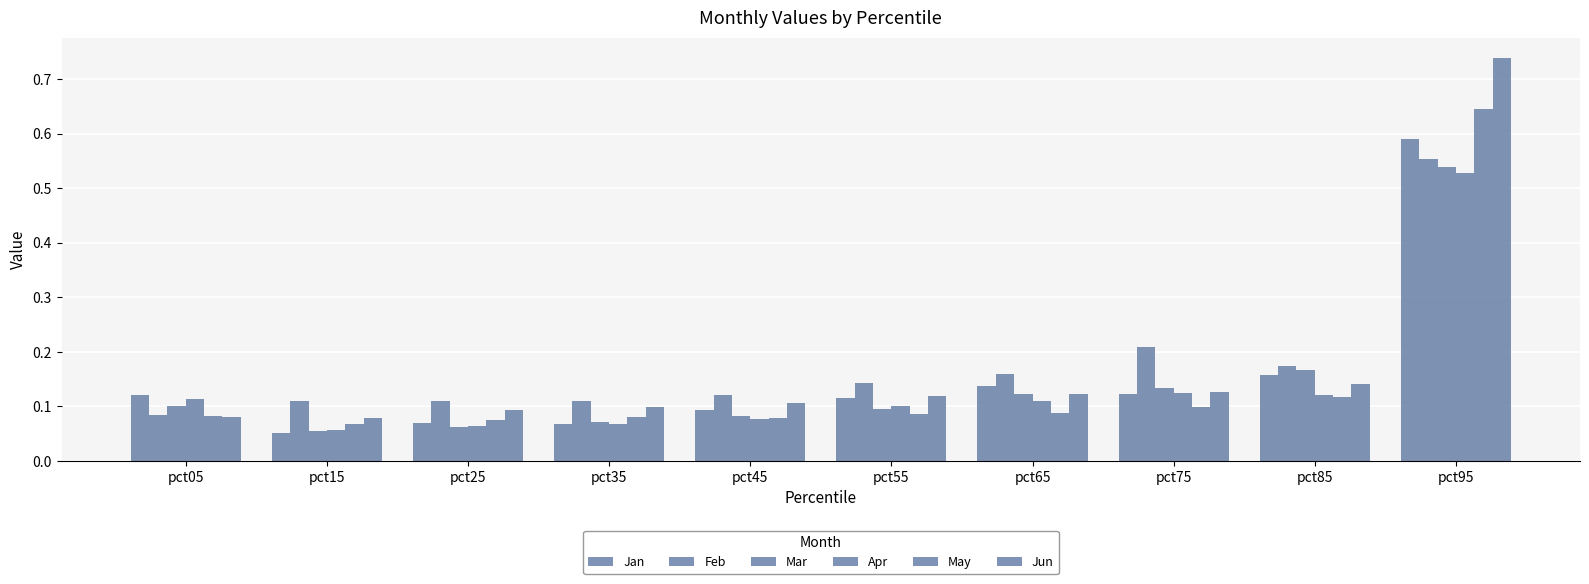

Reading left to right, transcribe all the data shown in this chart.

Jan: pct05=0.1	pct15=0.1	pct25=0.1	pct35=0.1	pct45=0.1	pct55=0.1	pct65=0.1	pct75=0.1	pct85=0.2	pct95=0.6
Feb: pct05=0.1	pct15=0.1	pct25=0.1	pct35=0.1	pct45=0.1	pct55=0.1	pct65=0.2	pct75=0.2	pct85=0.2	pct95=0.6
Mar: pct05=0.1	pct15=0.1	pct25=0.1	pct35=0.1	pct45=0.1	pct55=0.1	pct65=0.1	pct75=0.1	pct85=0.2	pct95=0.5
Apr: pct05=0.1	pct15=0.1	pct25=0.1	pct35=0.1	pct45=0.1	pct55=0.1	pct65=0.1	pct75=0.1	pct85=0.1	pct95=0.5
May: pct05=0.1	pct15=0.1	pct25=0.1	pct35=0.1	pct45=0.1	pct55=0.1	pct65=0.1	pct75=0.1	pct85=0.1	pct95=0.6
Jun: pct05=0.1	pct15=0.1	pct25=0.1	pct35=0.1	pct45=0.1	pct55=0.1	pct65=0.1	pct75=0.1	pct85=0.1	pct95=0.7